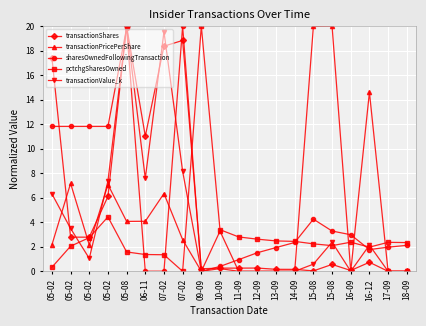

Reading left to right, transcribe all the data shown in this chart.

transactionShares: 05-02=17.4	05-02=2.8	05-02=2.8	05-02=6.1	05-08=20.0	06-11=11.0	07-02=18.4	07-02=18.8	09-09=0.2	10-09=0.3	11-09=0.3	12-09=0.3	13-09=0.2	14-09=0.2	15-08=0.0	15-08=0.6	16-09=0.1	16-12=0.7	17-09=0.0	18-09=0.0
transactionPricePerShare: 05-02=2.2	05-02=7.2	05-02=2.2	05-02=7.1	05-08=4.1	06-11=4.1	07-02=6.3	07-02=2.6	09-09=0.0	10-09=3.3	11-09=0.0	12-09=0.0	13-09=0.0	14-09=0.0	15-08=20.0	15-08=20.0	16-09=0.0	16-12=14.6	17-09=0.0	18-09=0.0
sharesOwnedFollowingTransaction: 05-02=11.8	05-02=11.8	05-02=11.8	05-02=11.8	05-08=19.9	06-11=0.0	07-02=0.0	07-02=20.0	09-09=0.0	10-09=0.4	11-09=1.0	12-09=1.5	13-09=1.9	14-09=2.4	15-08=4.3	15-08=3.3	16-09=3.0	16-12=1.8	17-09=2.0	18-09=2.1
pctchgSharesOwned: 05-02=0.3	05-02=2.0	05-02=2.7	05-02=4.4	05-08=1.6	06-11=1.4	07-02=1.4	07-02=0.0	09-09=20.0	10-09=3.4	11-09=2.8	12-09=2.6	13-09=2.5	14-09=2.4	15-08=2.2	15-08=2.1	16-09=2.4	16-12=2.0	17-09=2.4	18-09=2.3
transactionValue_k: 05-02=6.3	05-02=3.5	05-02=1.1	05-02=7.4	05-08=20.0	06-11=7.6	07-02=19.5	07-02=8.2	09-09=0.0	10-09=0.2	11-09=0.0	12-09=0.0	13-09=0.0	14-09=0.0	15-08=0.6	15-08=2.4	16-09=0.0	16-12=2.1	17-09=0.0	18-09=0.0